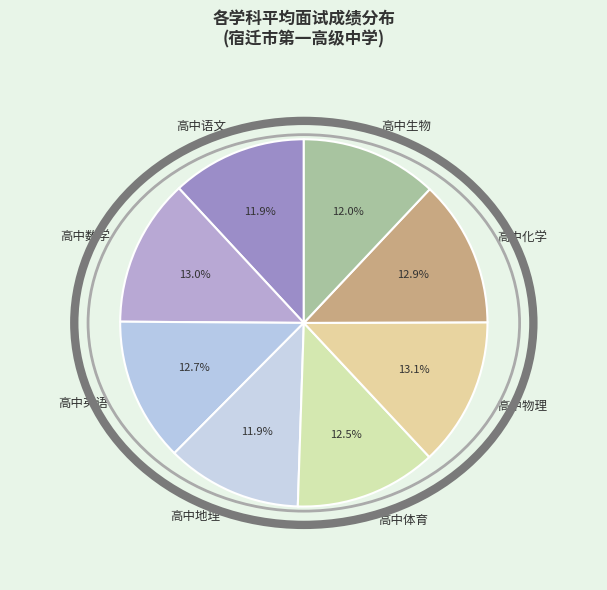

What is the ratio of the value at 高中语文 to the value at 高中英语?

0.9